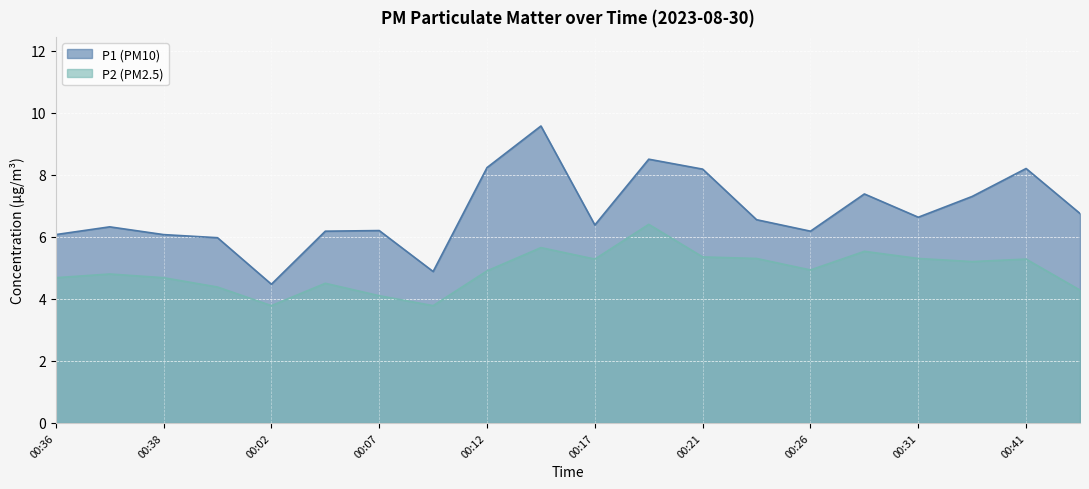

What is the total value across all series at 00:38?

10.8